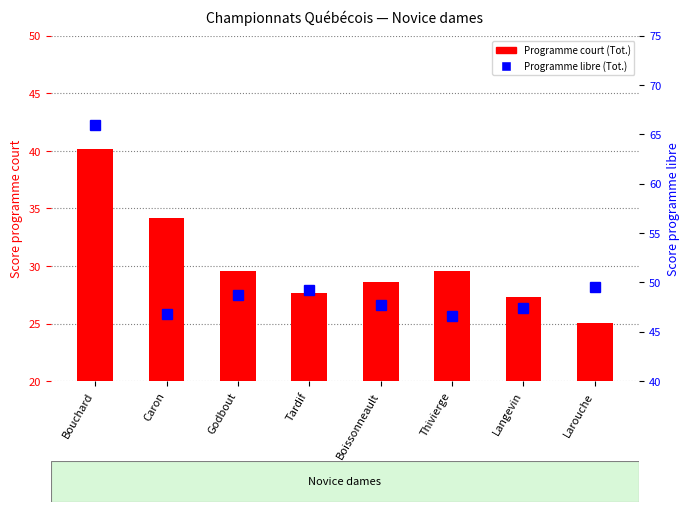

At which category is the sum across all series the highest?

Bouchard